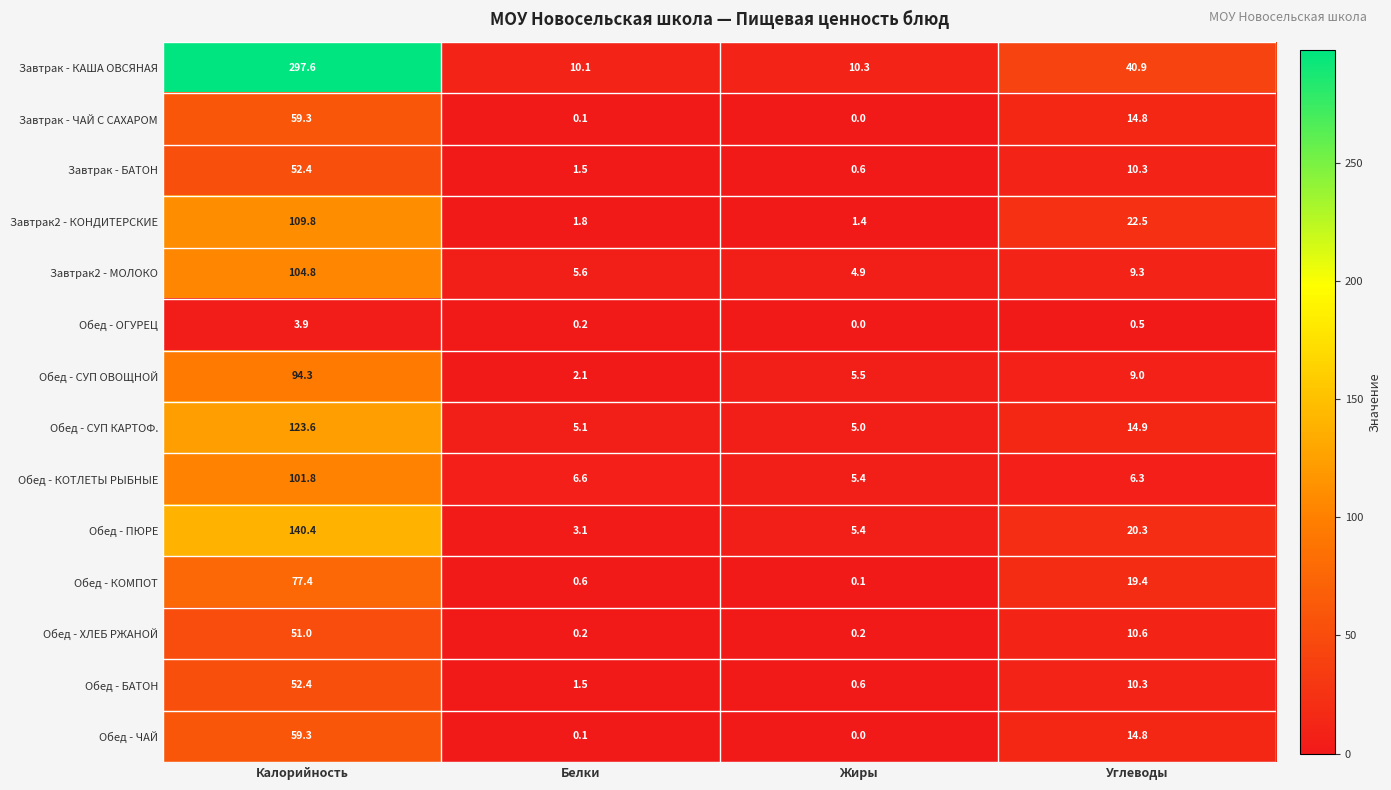

Which series changed the most between Белки and Жиры?

Обед - СУП ОВОЩНОЙ